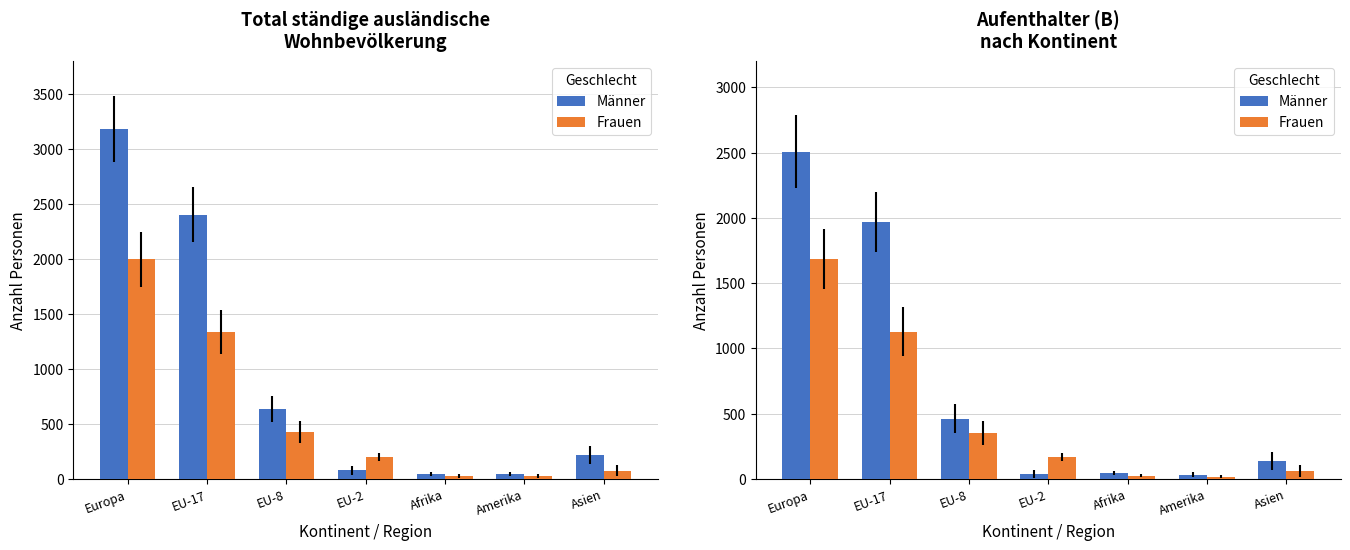

At which category is the sum across all series the highest?

Europa